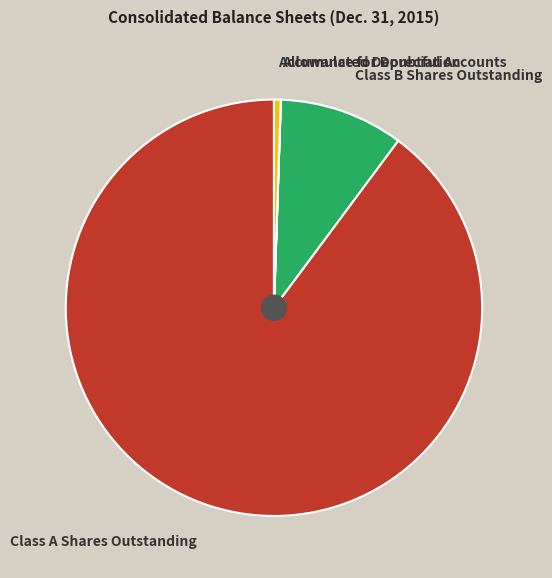

Which category accounts for the majority?

Class A Shares Outstanding